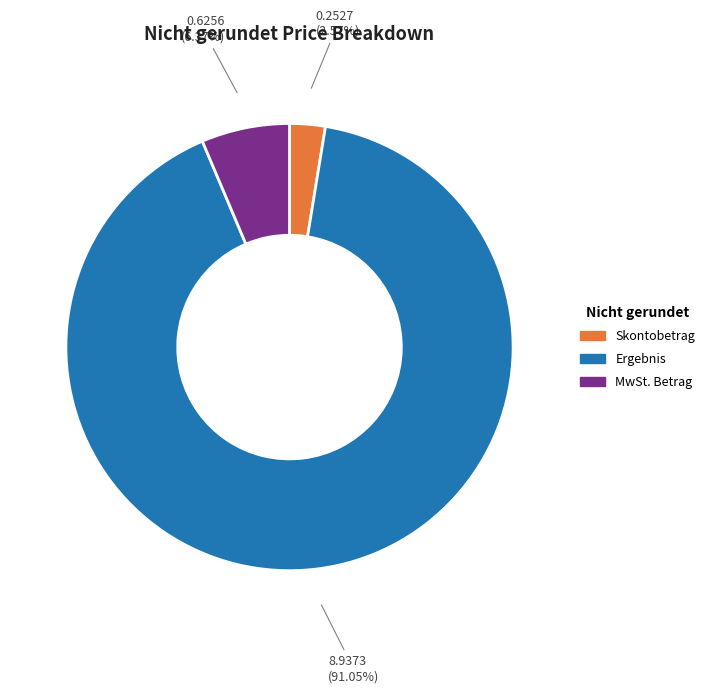

Which slice is the largest?

Ergebnis